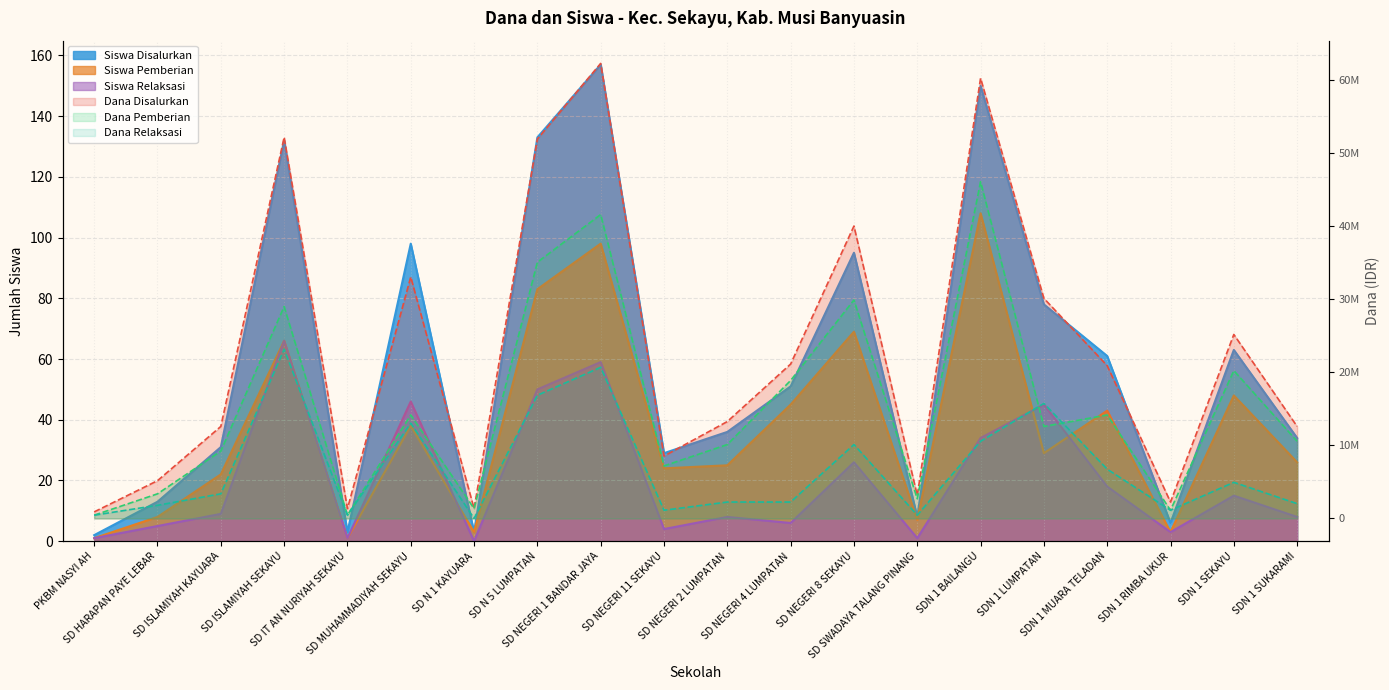

Which series has the largest total across all categories?

Dana Disalurkan